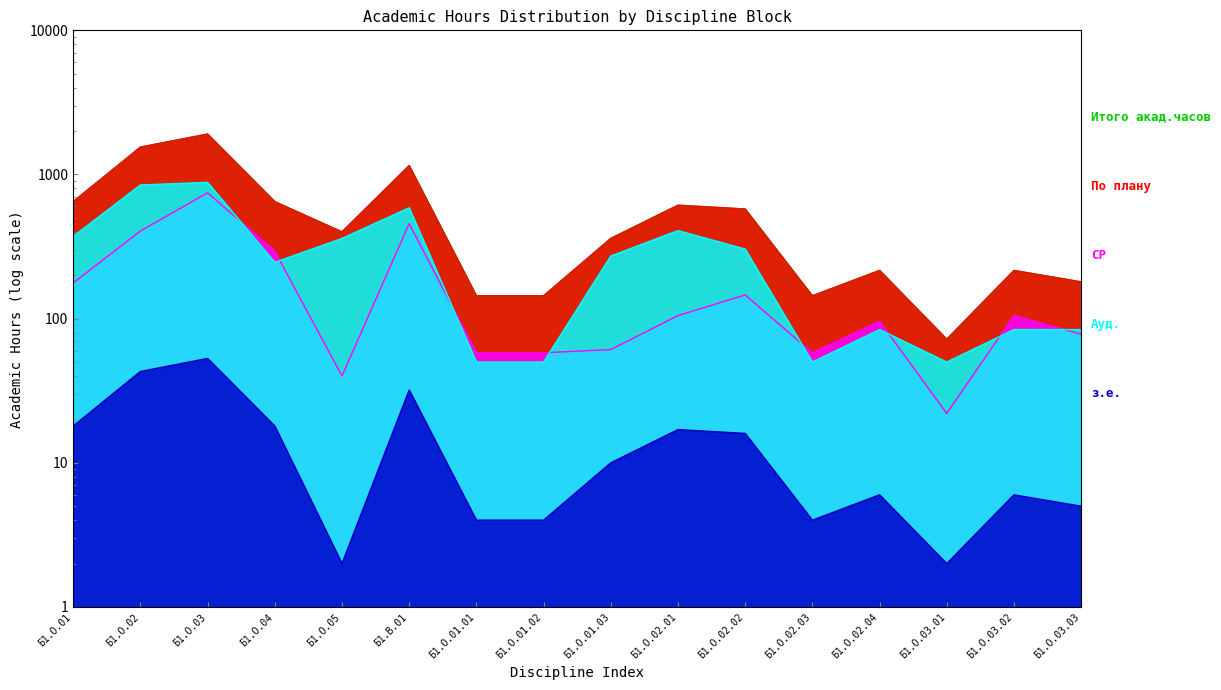

At which category does Итого акад.часов reach its first local peak?

Б1.О.03